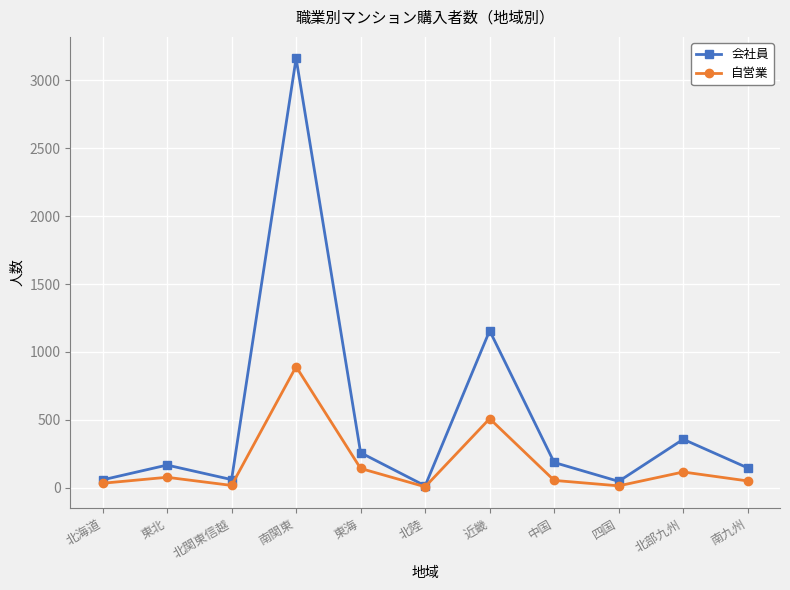

What is the label of the 7th point from the right?

東海